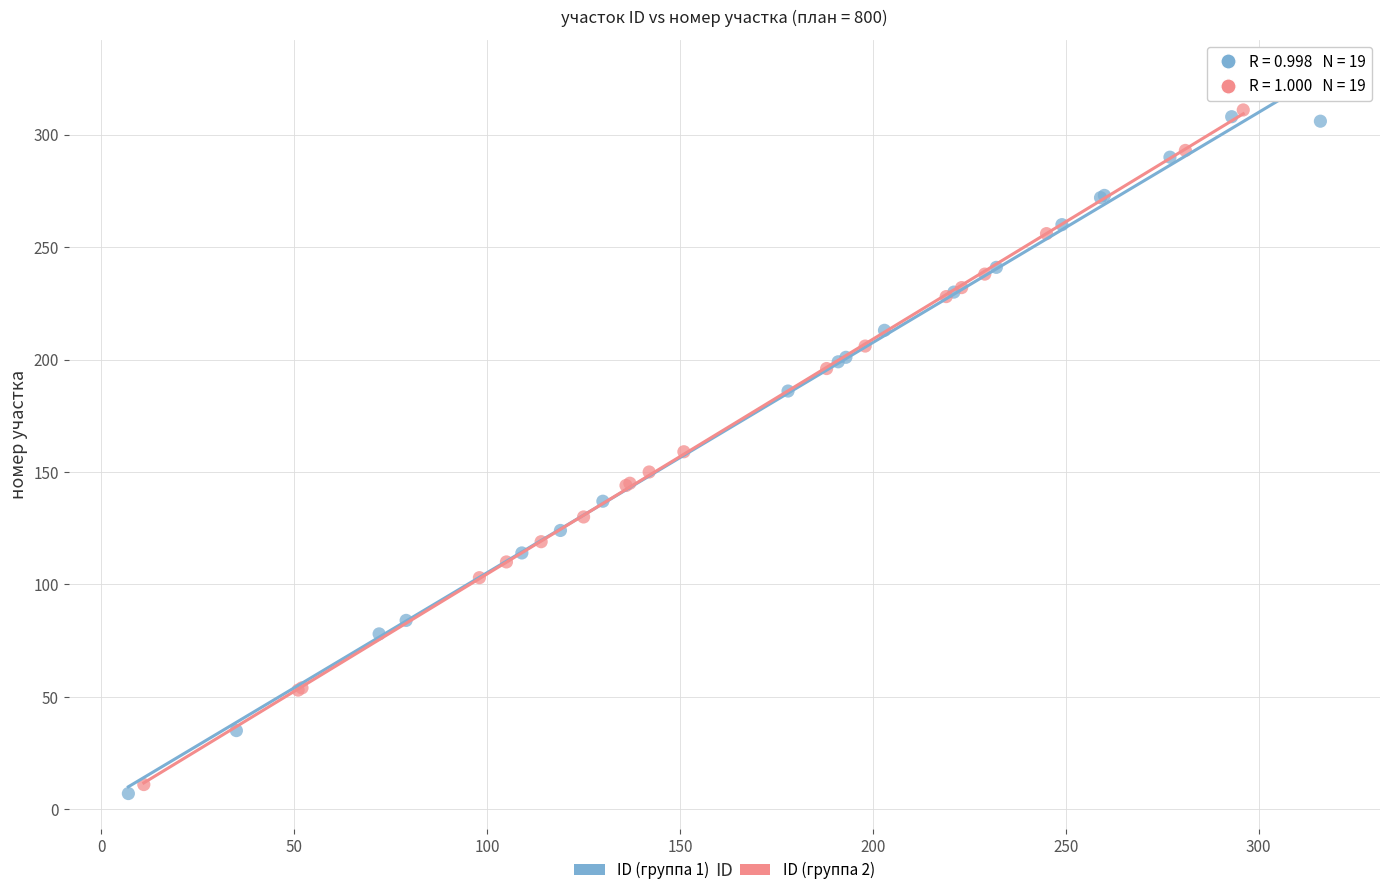

Which series reaches the maximum Y coordinate?

ID (группа 2)